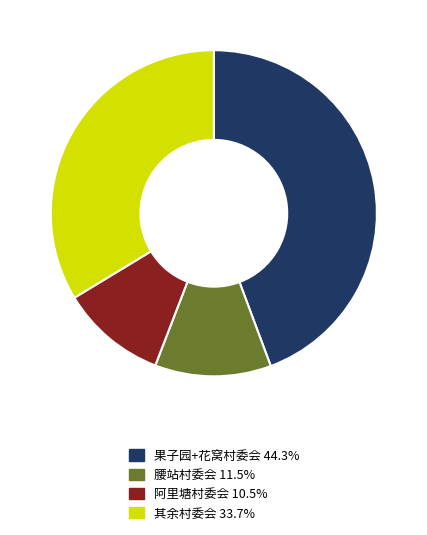

Is there any slice that represents more than half of the pie?

No